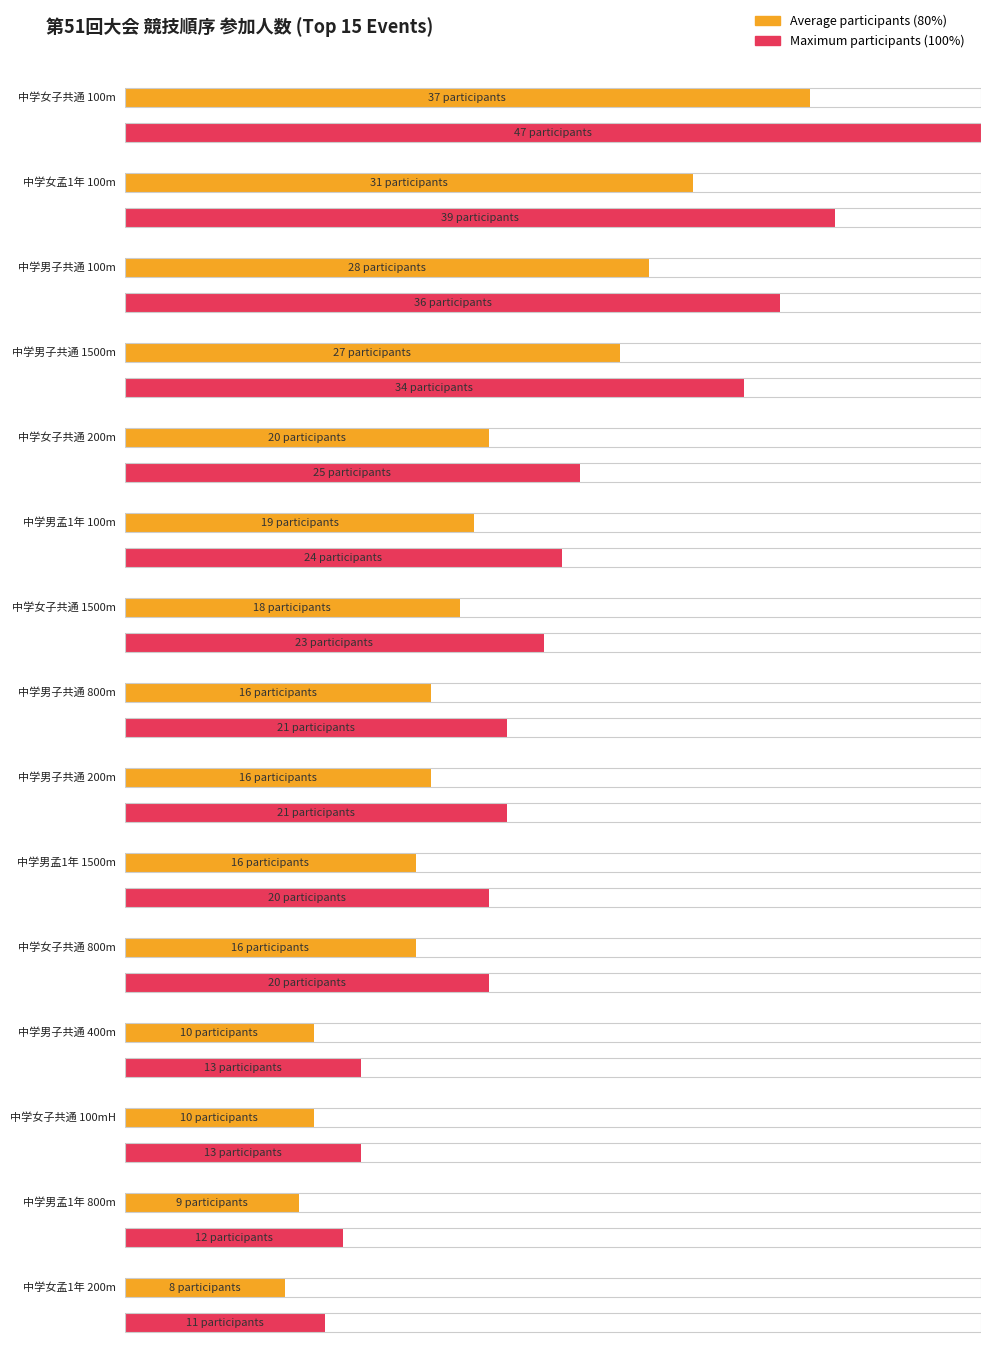

Does the chart contain stacked bars?

No